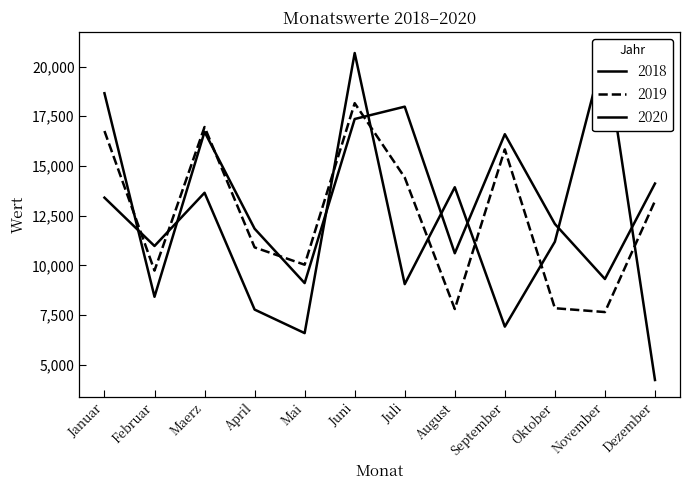

Which series ends up on top after the final intersection of 2019 and 2020?

2019